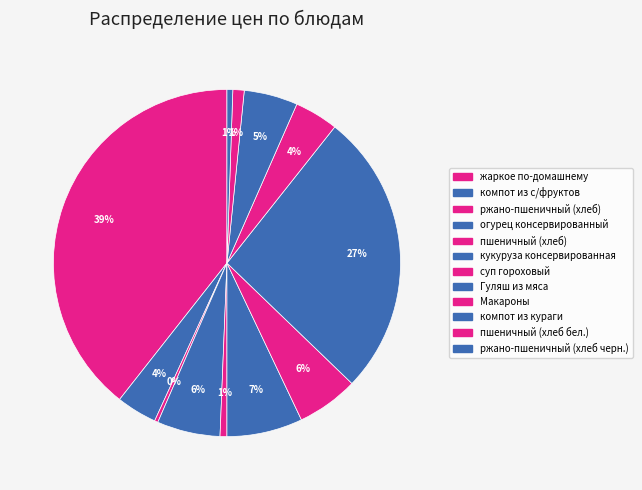

What is the change in value from жаркое по-домашнему to Макароны?

-72.0